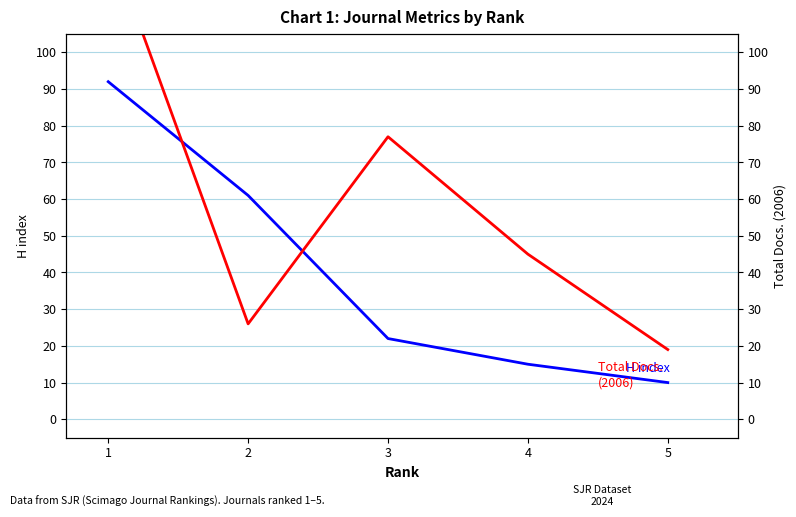

Reading left to right, list all the values displayed in this chart.

H index: 1=92	2=61	3=22	4=15	5=10
Total Docs. (2006): 1=131	2=26	3=77	4=45	5=19